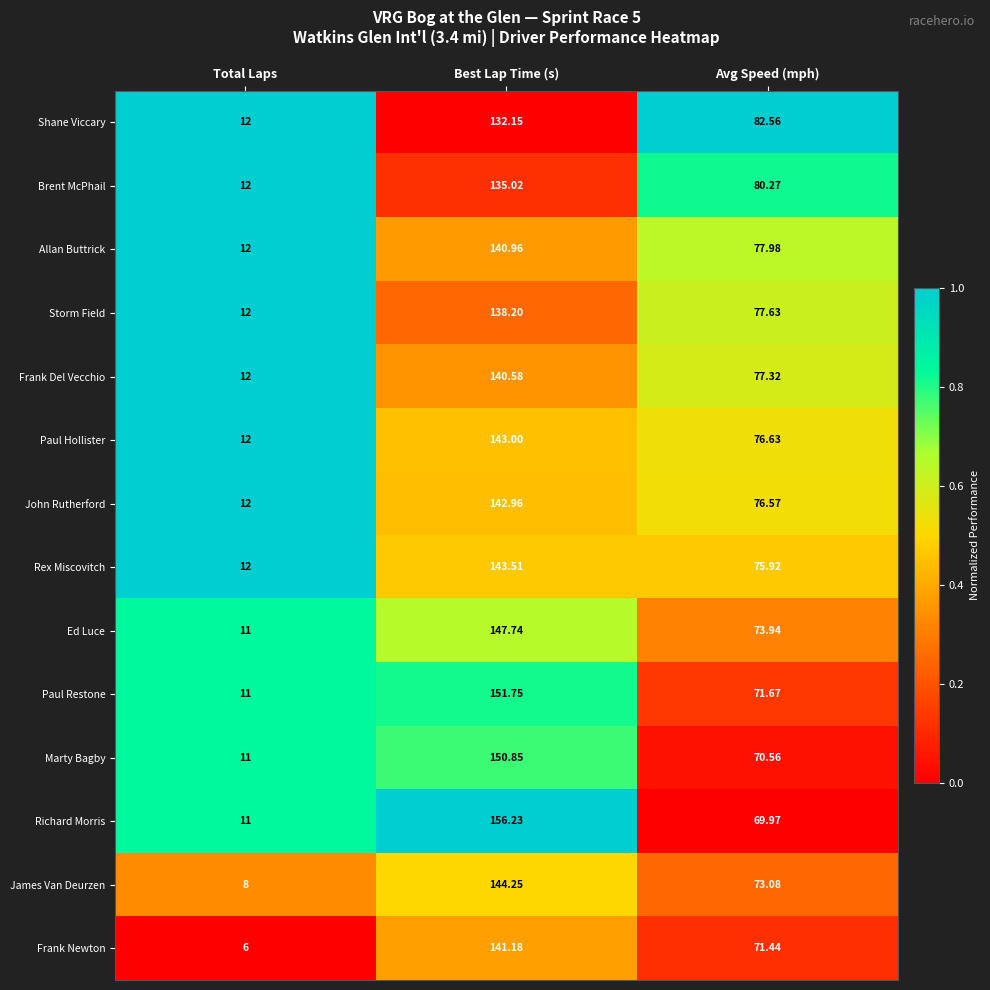

Which series changed the most between Best Lap Time (s) and Avg Speed (mph)?

Richard Morris